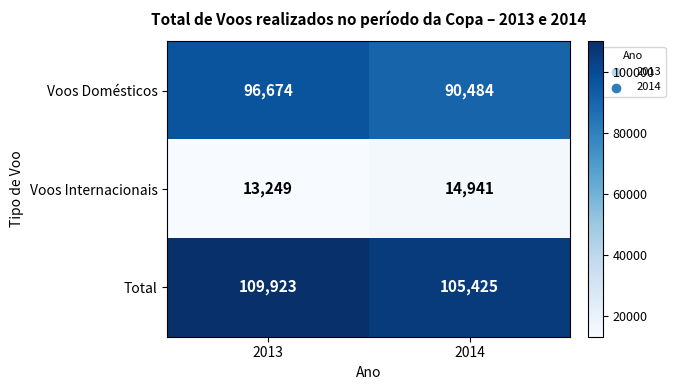

The value of Voos Domésticos at 2013 is 24360. True or false?

False